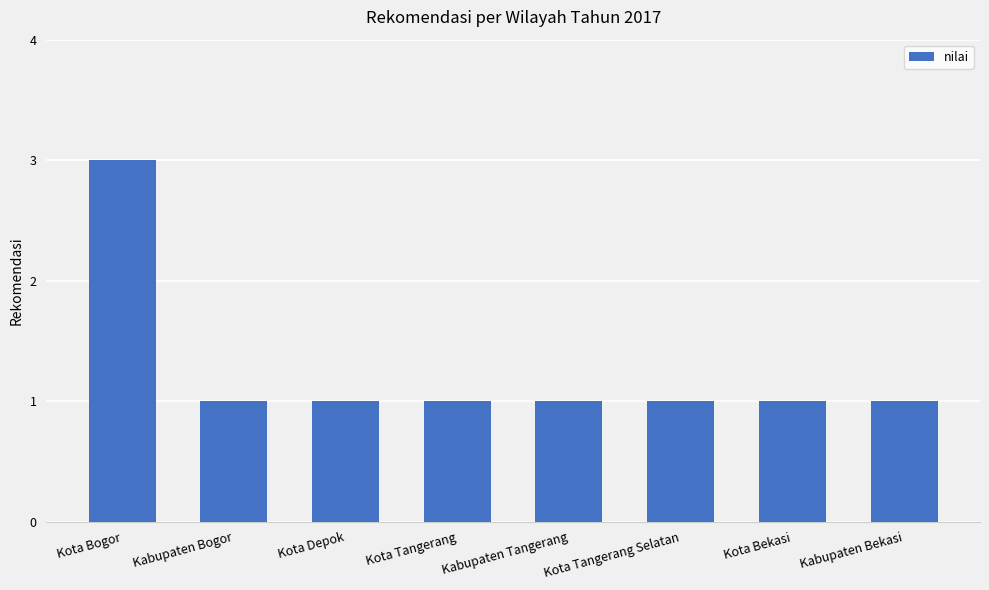

Read the value at Kota Bogor.

3